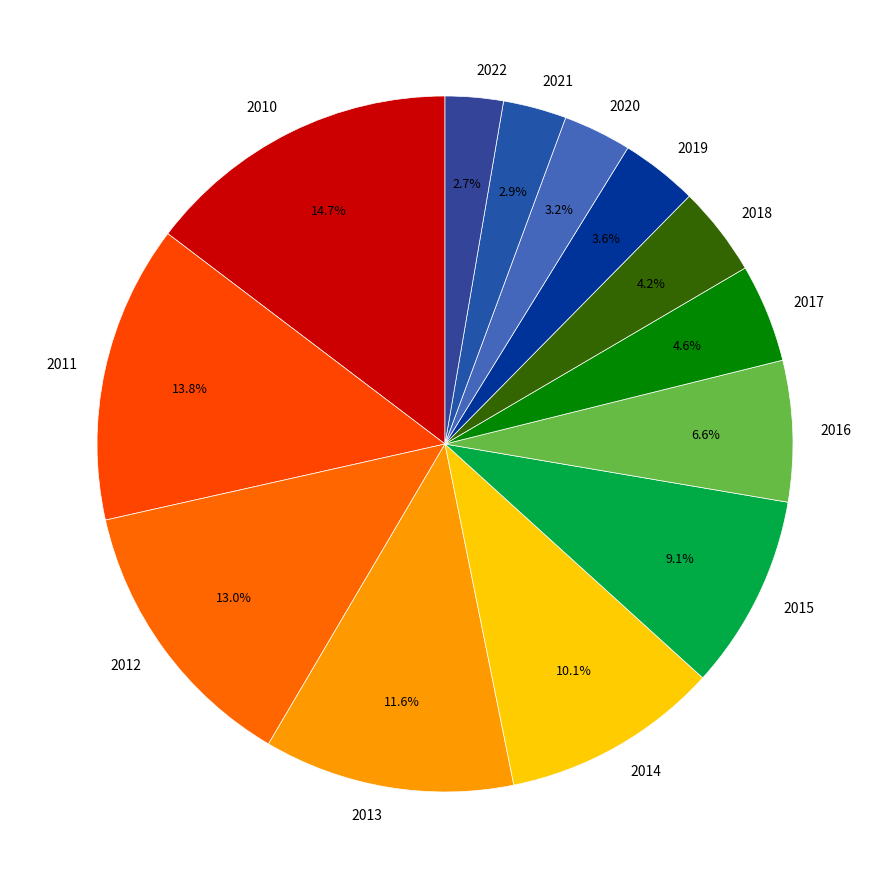

How many slices are in this pie chart?

13